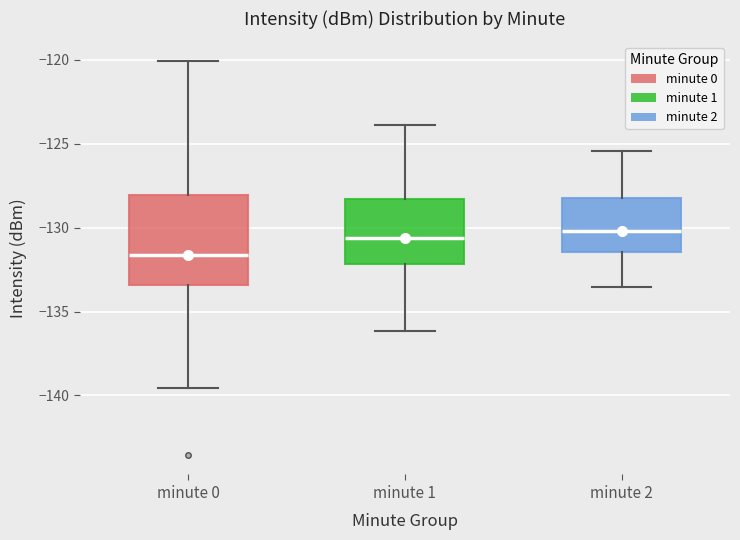

Reading left to right, read every box against the y-axis: the position of its median line, the range the box covers, and the ends of its whiskers. The values are not printed on the chart, so give them approximately, as read against the axis.

minute 0: median -131.5, box -133.5 to -128.0, whiskers -139.5 to -120.0
minute 1: median -130.5, box -132.0 to -128.5, whiskers -136.0 to -124.0
minute 2: median -130.0, box -131.5 to -128.0, whiskers -133.5 to -125.5